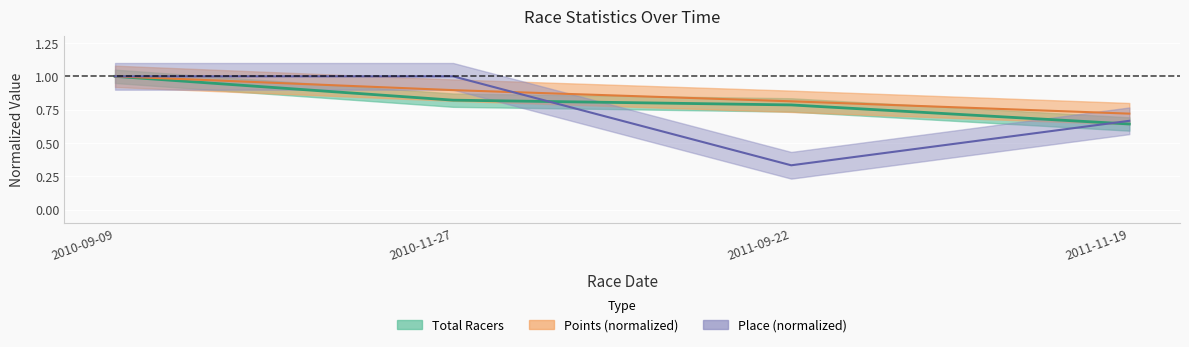

How many data points does each series have?

4